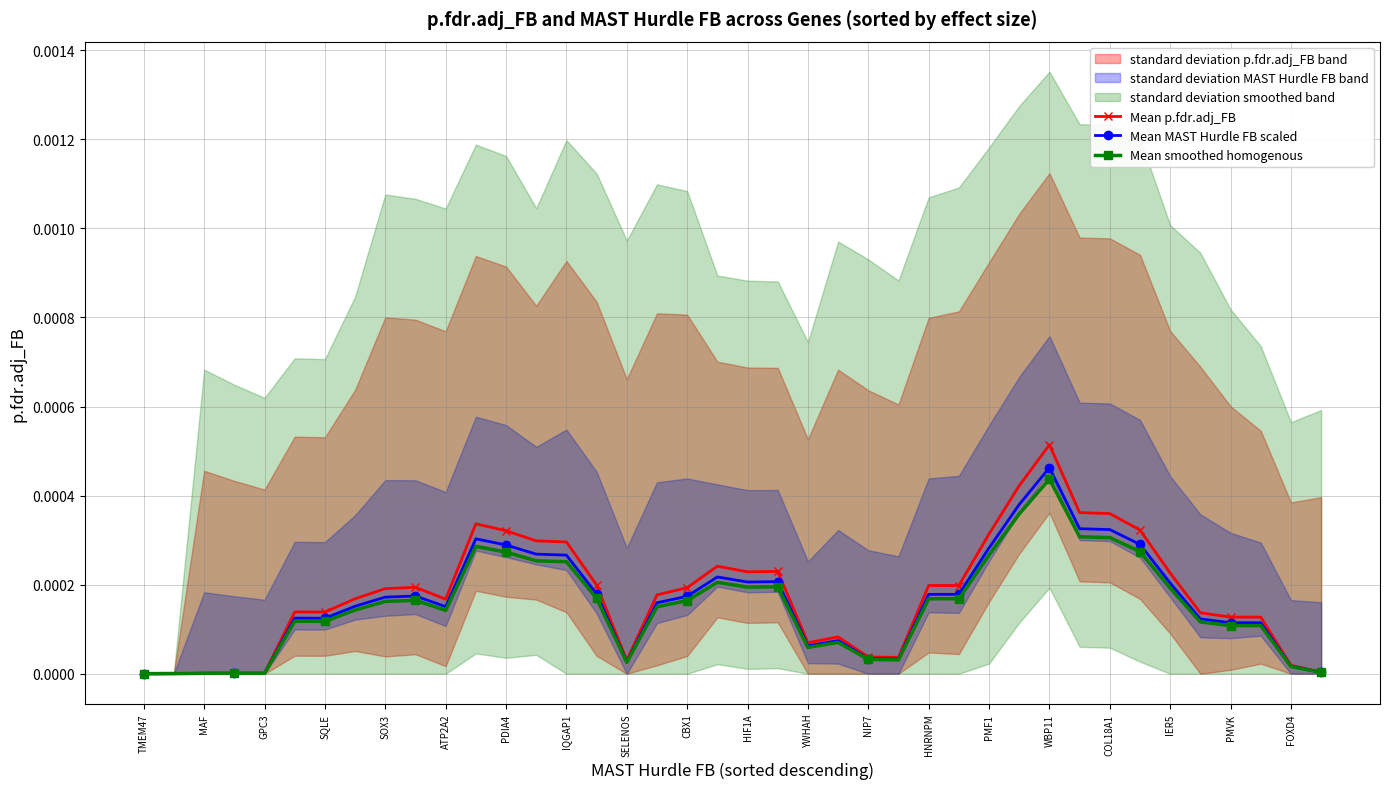

Is the value of Mean MAST Hurdle FB scaled at PMF1 greater than the value of Mean p.fdr.adj_FB at CBX1?

Yes